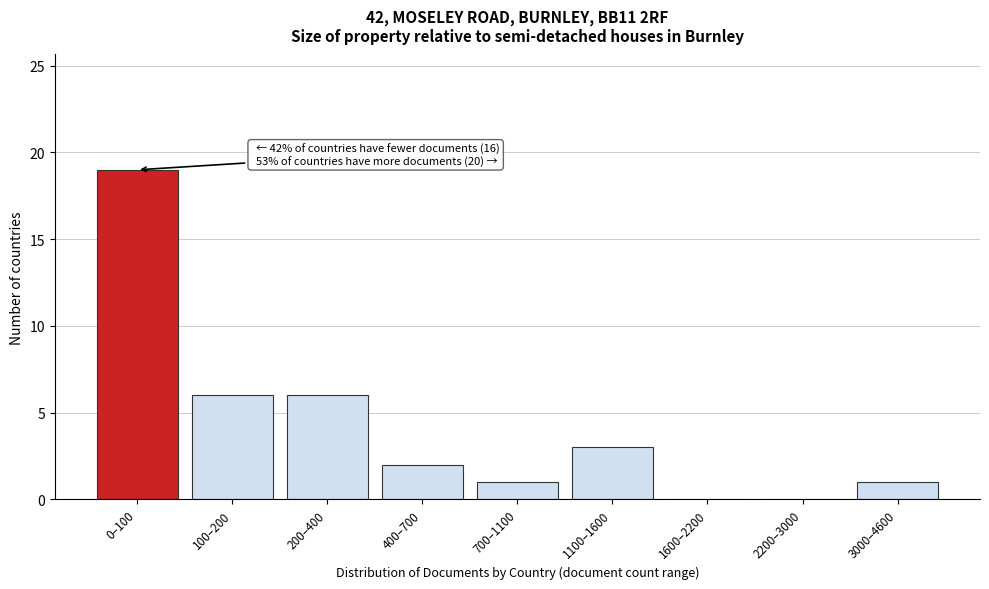

Reading left to right, what are all the values shown in this chart?

0–100=19	100–200=6	200–400=6	400–700=2	700–1100=1	1100–1600=3	1600–2200=0	2200–3000=0	3000–4600=1